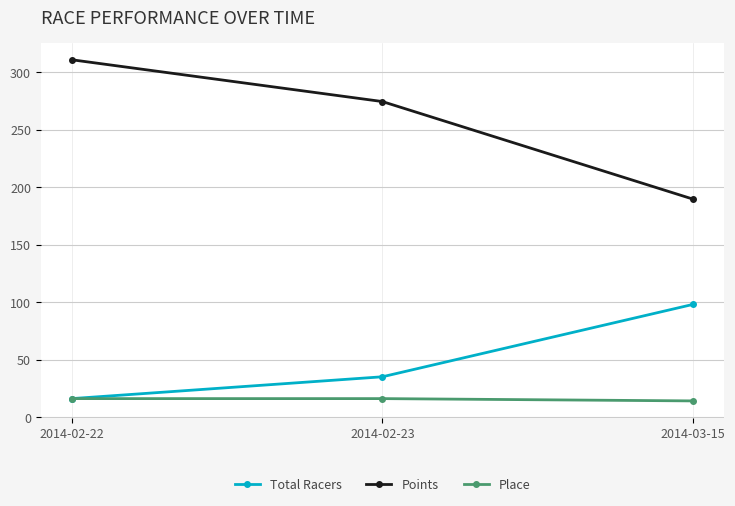

Read the Total Racers value at 2014-02-23.

35.0